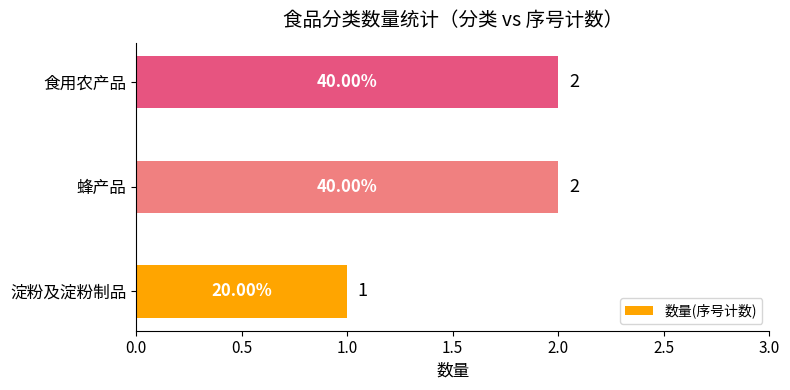

What is the sum of the values at 淀粉及淀粉制品 and 蜂产品?

3